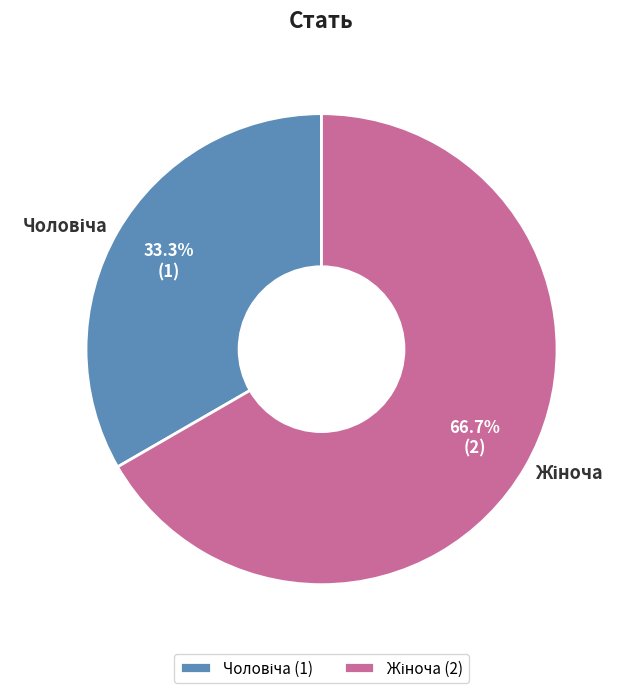

Is there any slice that represents more than half of the pie?

Yes